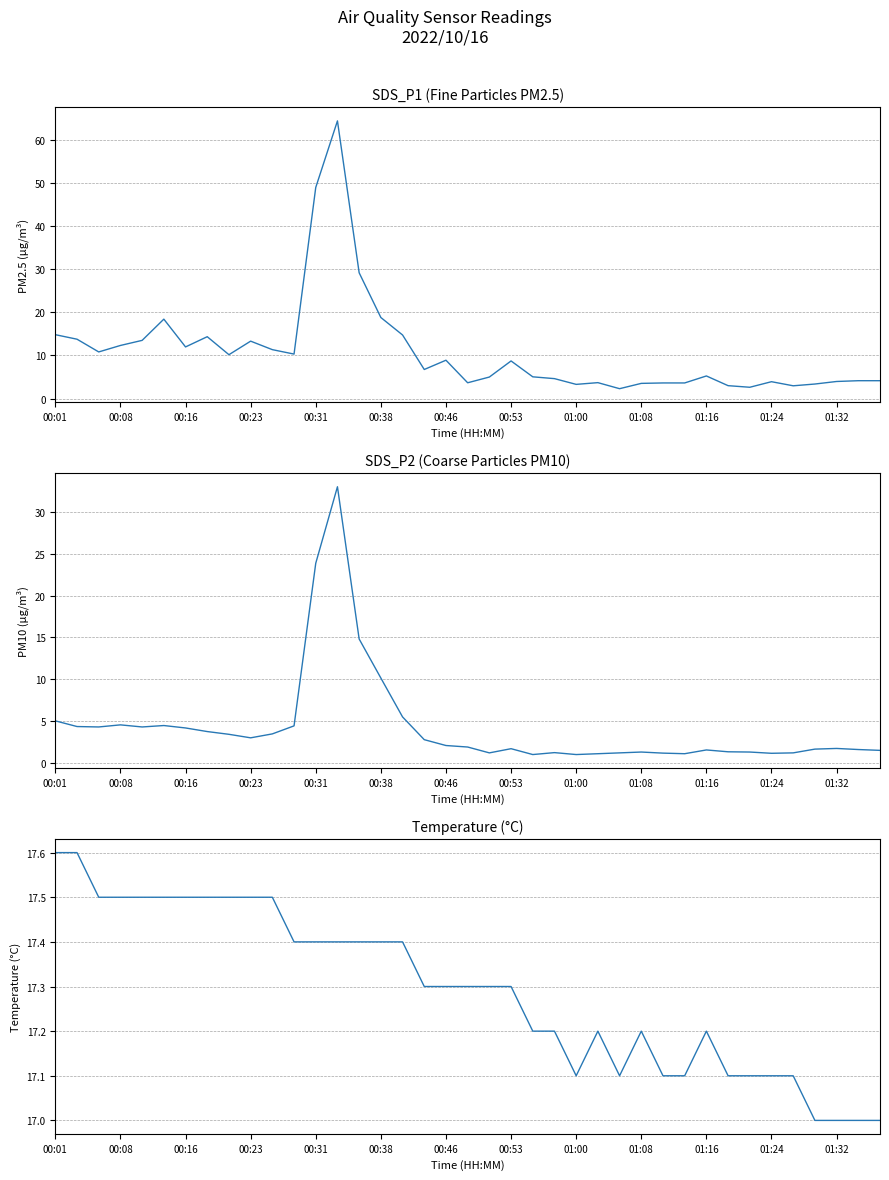

Rank the series at 00:16 from highest to lowest value.

Temperature (°C), SDS_P1 (Fine Particles PM2.5), SDS_P2 (Coarse Particles PM10)